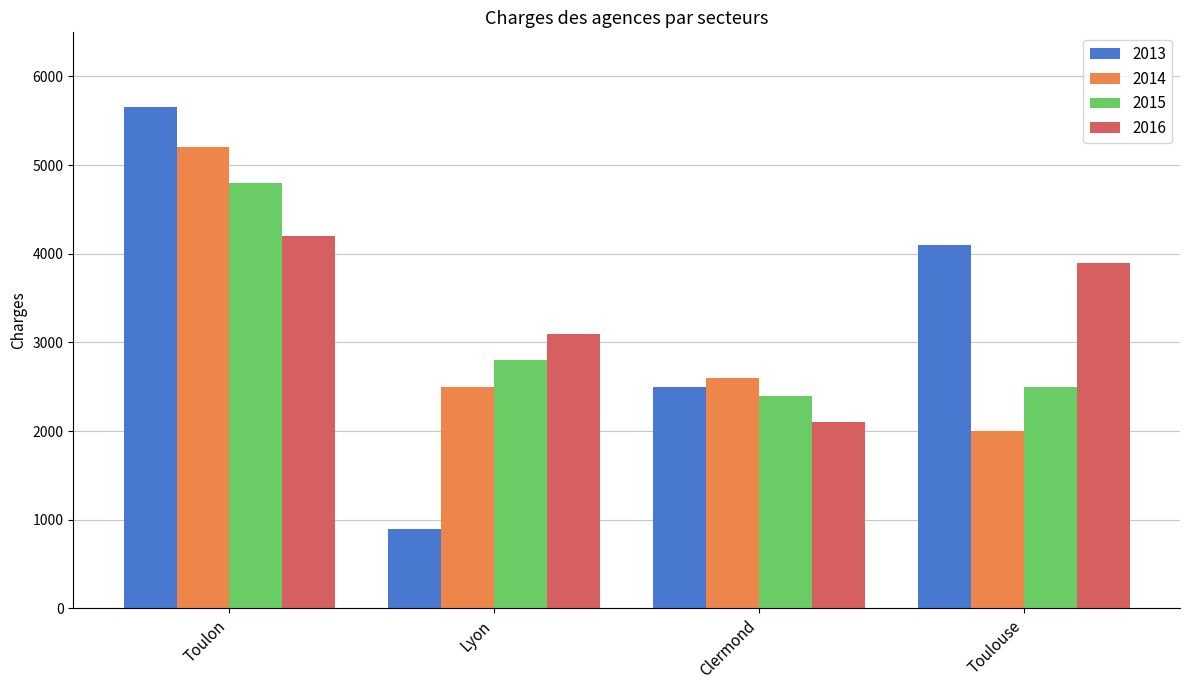

What is the sum of all 2016 values?

13300